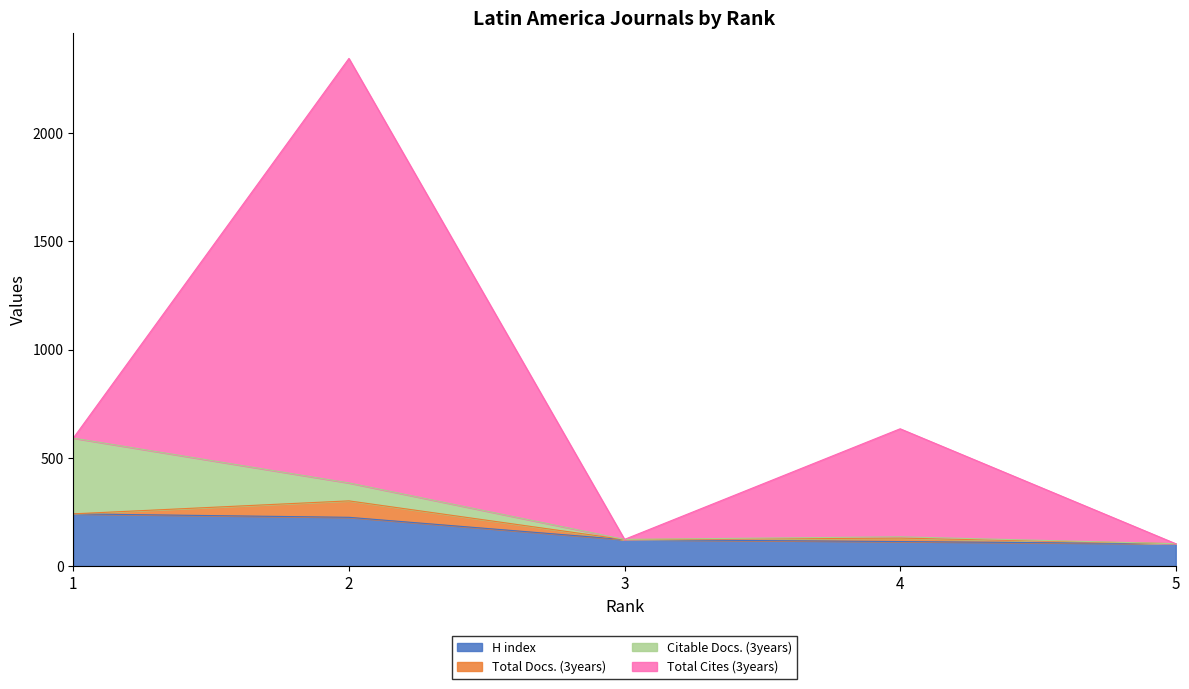

At 5, list the series in order from smallest to largest.

Total Docs. (3years), Citable Docs. (3years), Total Cites (3years), H index